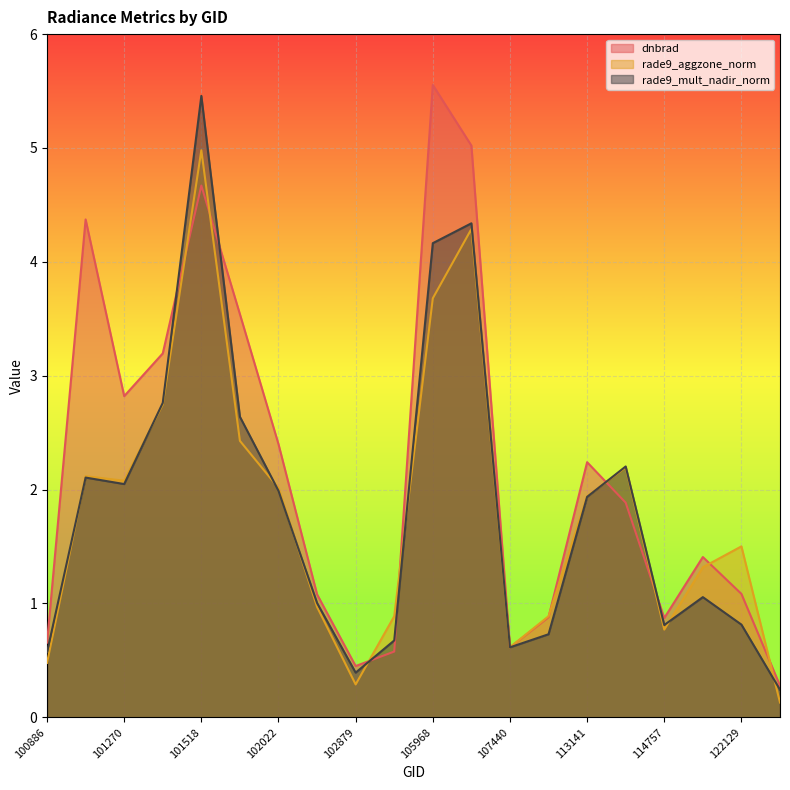

What are all the series names shown in the legend?

dnbrad, rade9_aggzone_norm, rade9_mult_nadir_norm